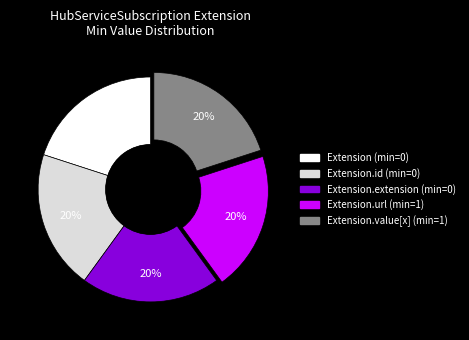

Do Extension (min=0) and Extension.id (min=0) together represent more than half of the pie?

No